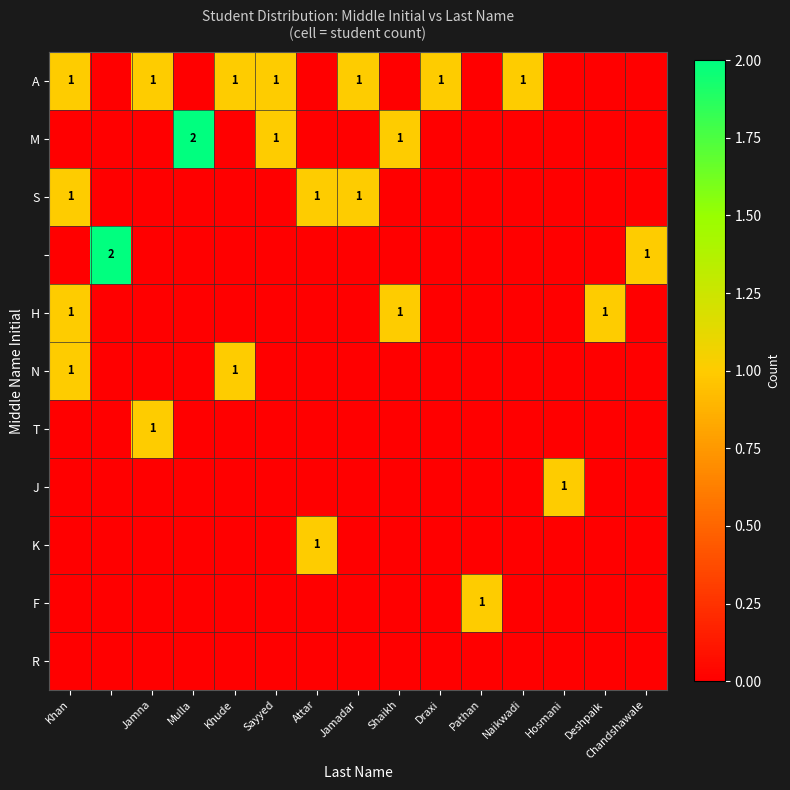

At which category is the sum across all series the highest?

Khan